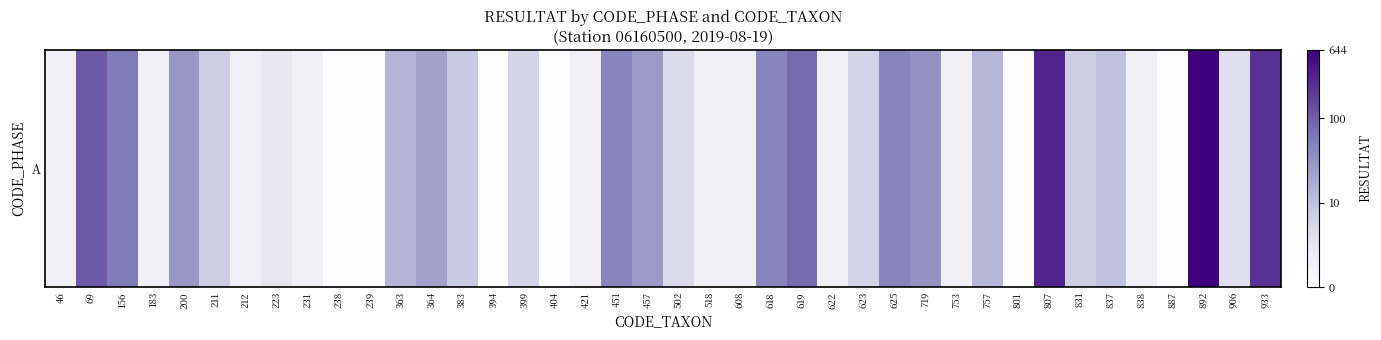

List the labels in order of value, largest first.

892, 807, 933, 69, 619, 156, 625, 451, 618, 719, 200, 457, 364, 363, 757, 837, 383, 211, 831, 399, 623, 502, 906, 223, 46, 183, 212, 231, 421, 518, 608, 622, 753, 838, 238, 239, 394, 404, 801, 887